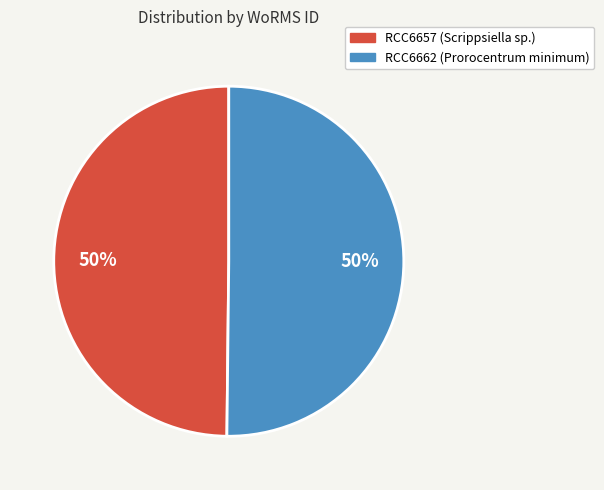

The RCC6662 (Prorocentrum minimum) slice represents 38% of the pie. True or false?

False